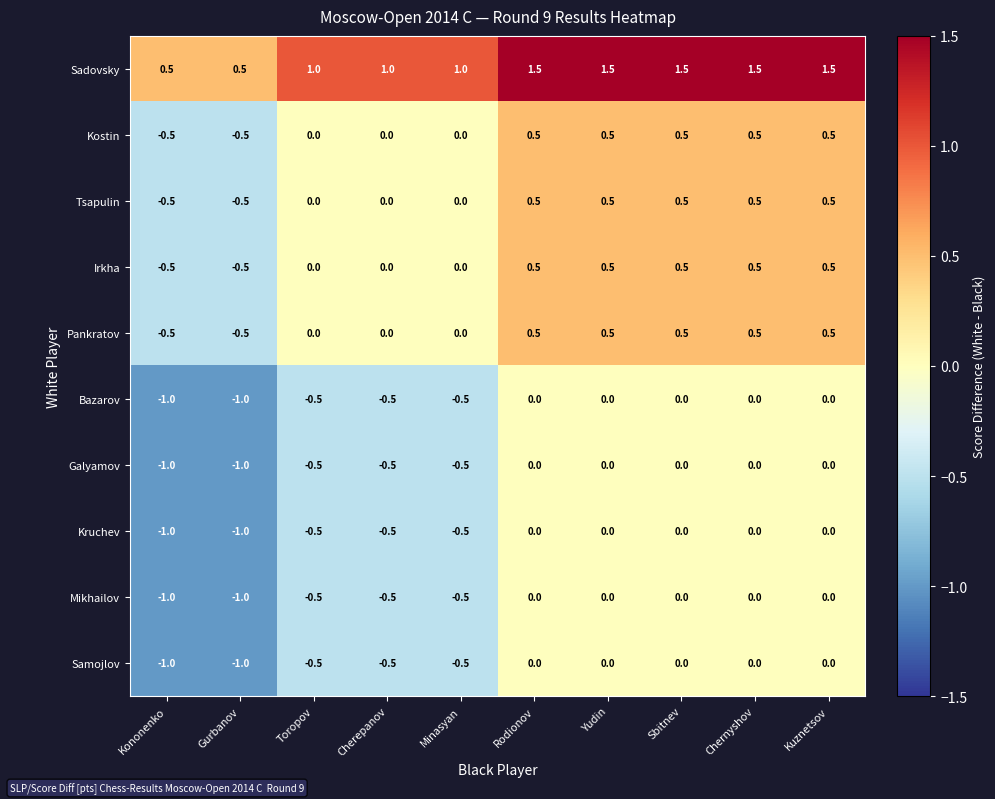

What is the spread (max minus min) of values at Kononenko?

1.5